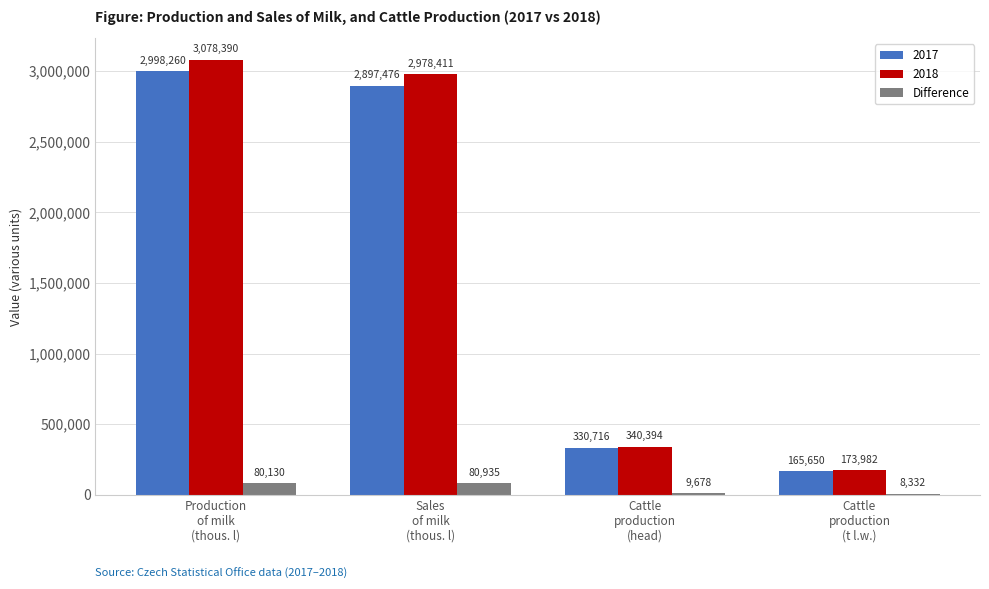

Does the chart contain stacked bars?

No